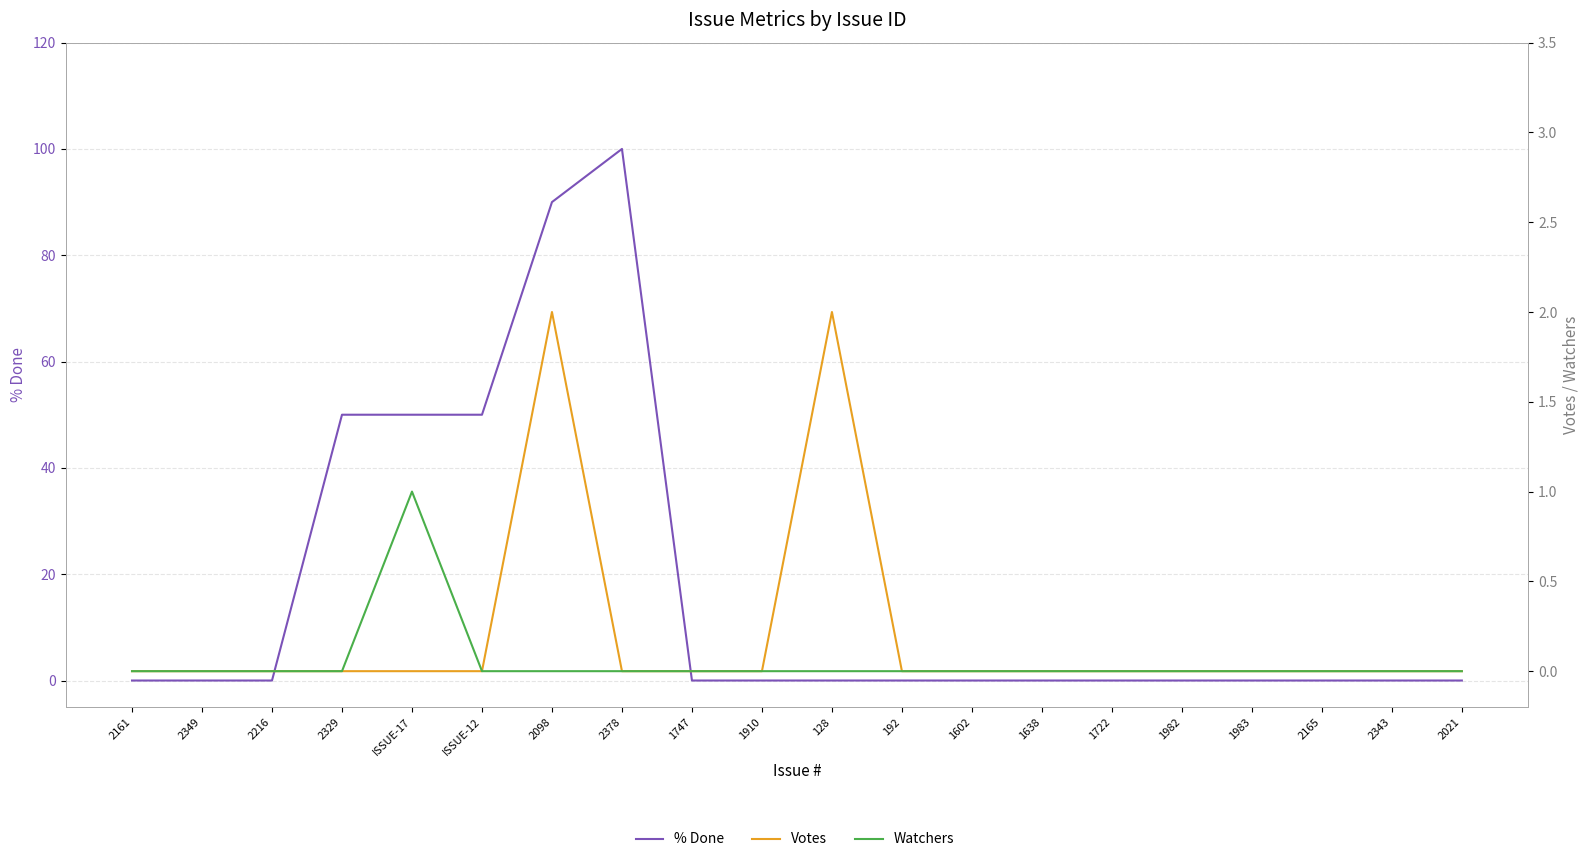

At which label is Votes closest to 1?

2161